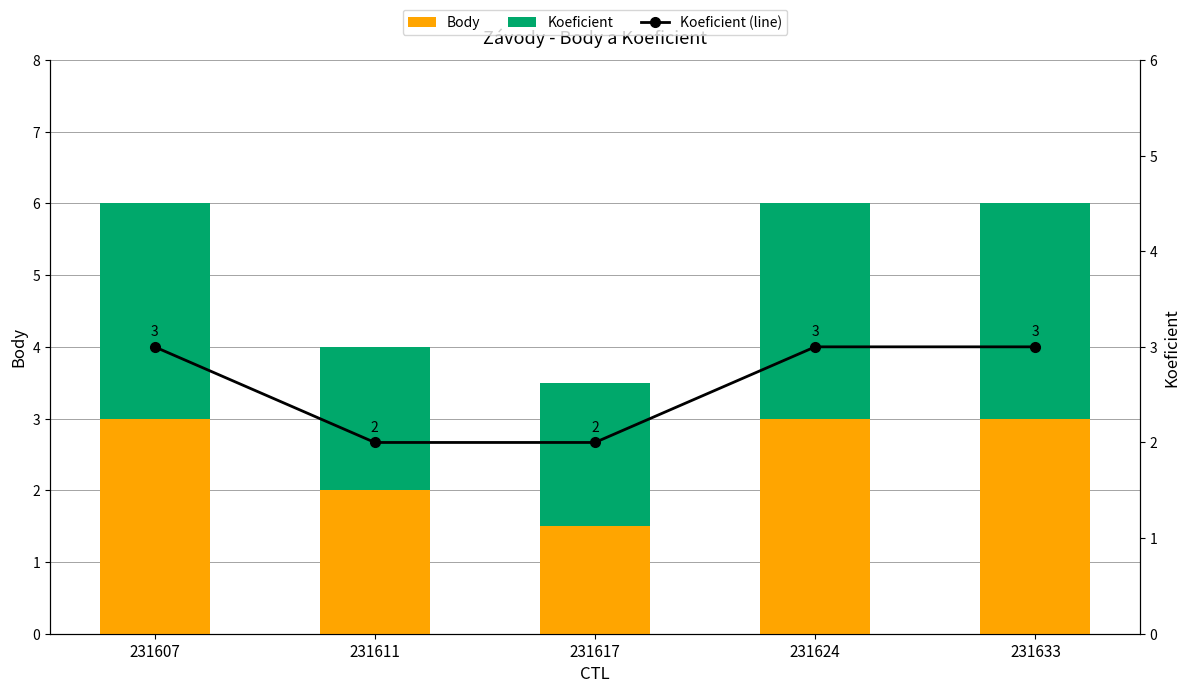

Count the Koeficient (line) values in the range 2 to 3.

5